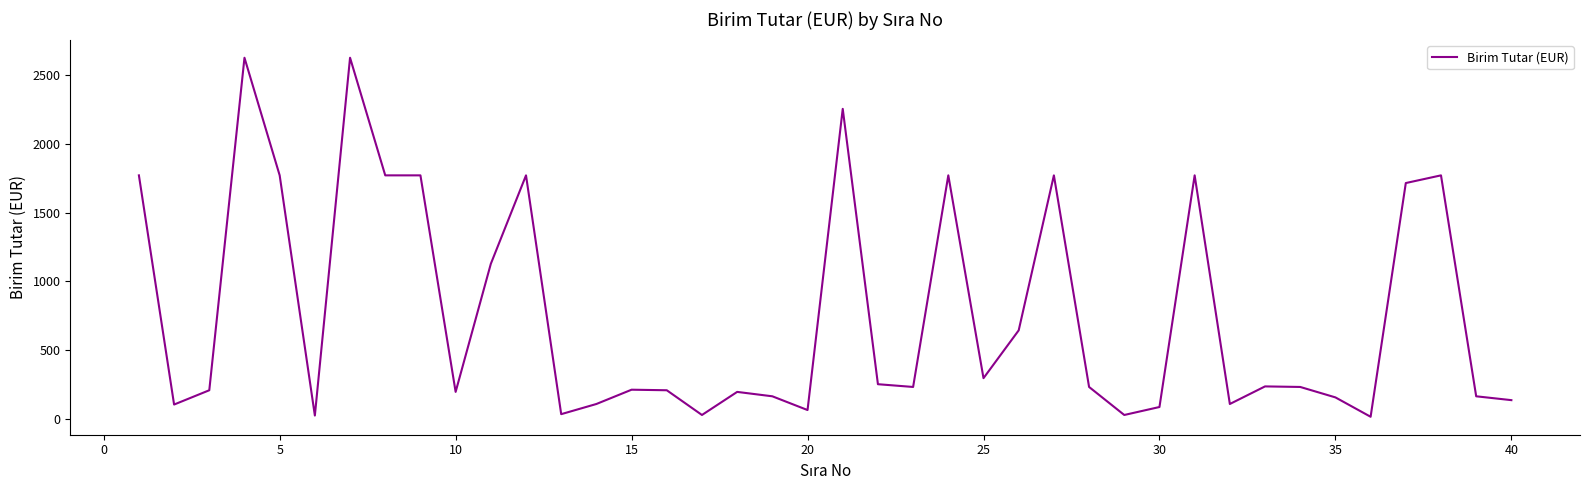

What is the maximum value shown in the chart?

2628